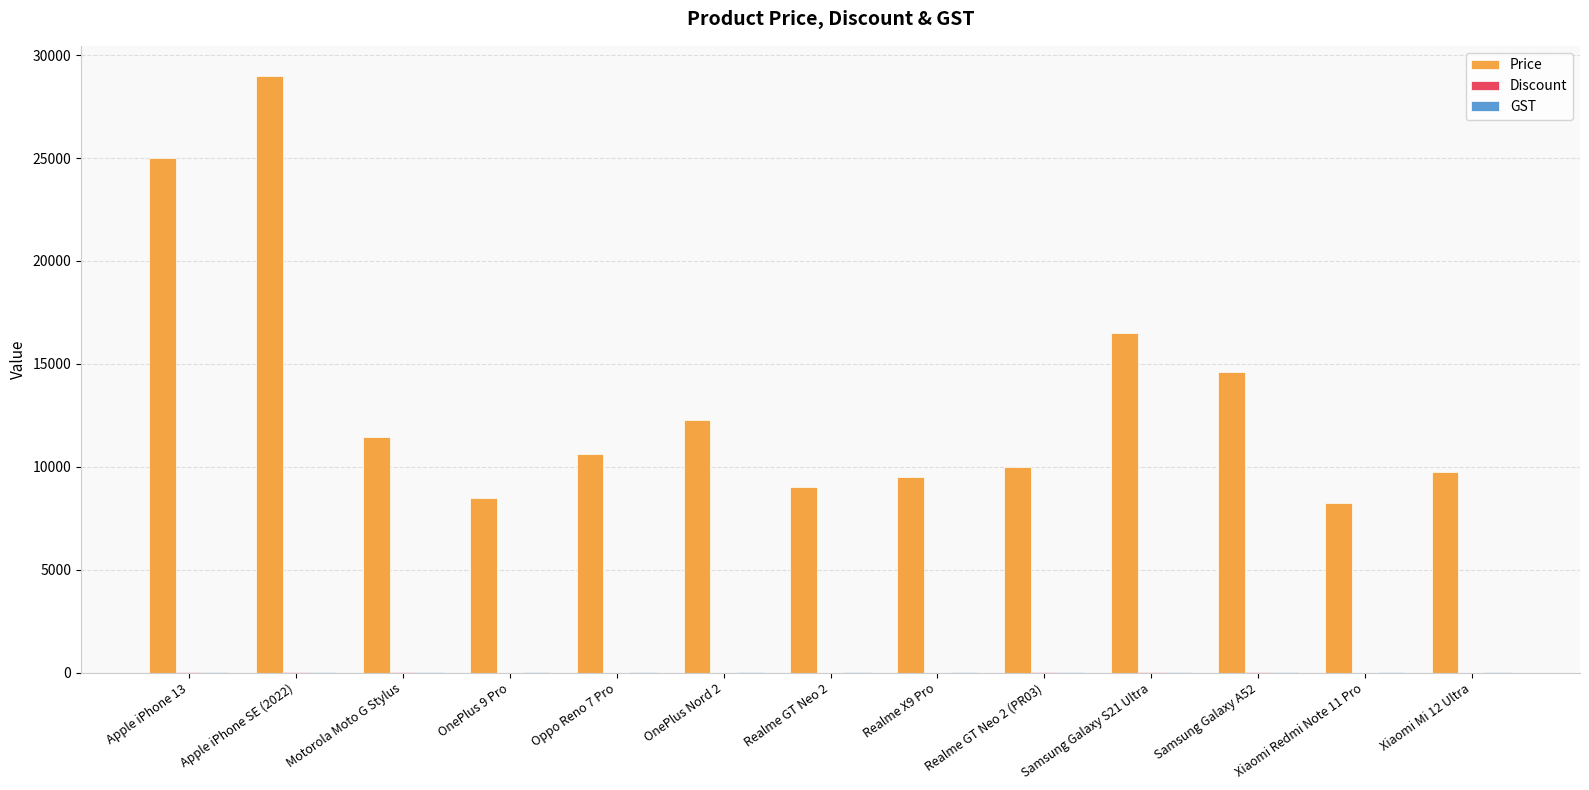

What is the total value across all series at Samsung Galaxy S21 Ultra?

16528